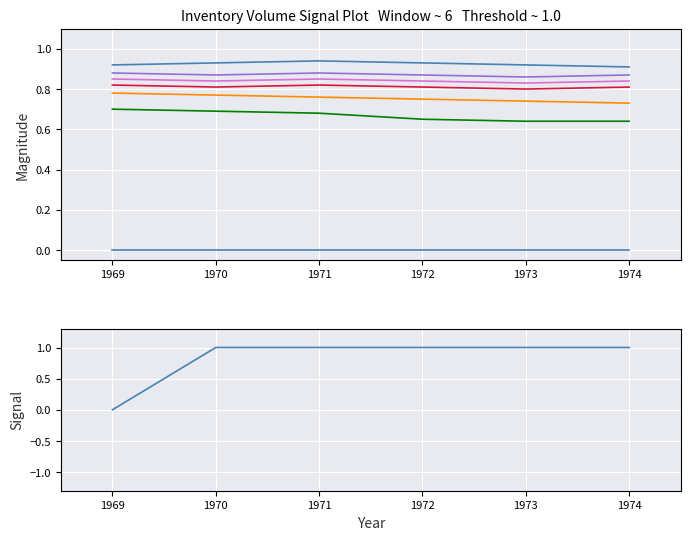

What is the value of the 1st point from the left?

0.8